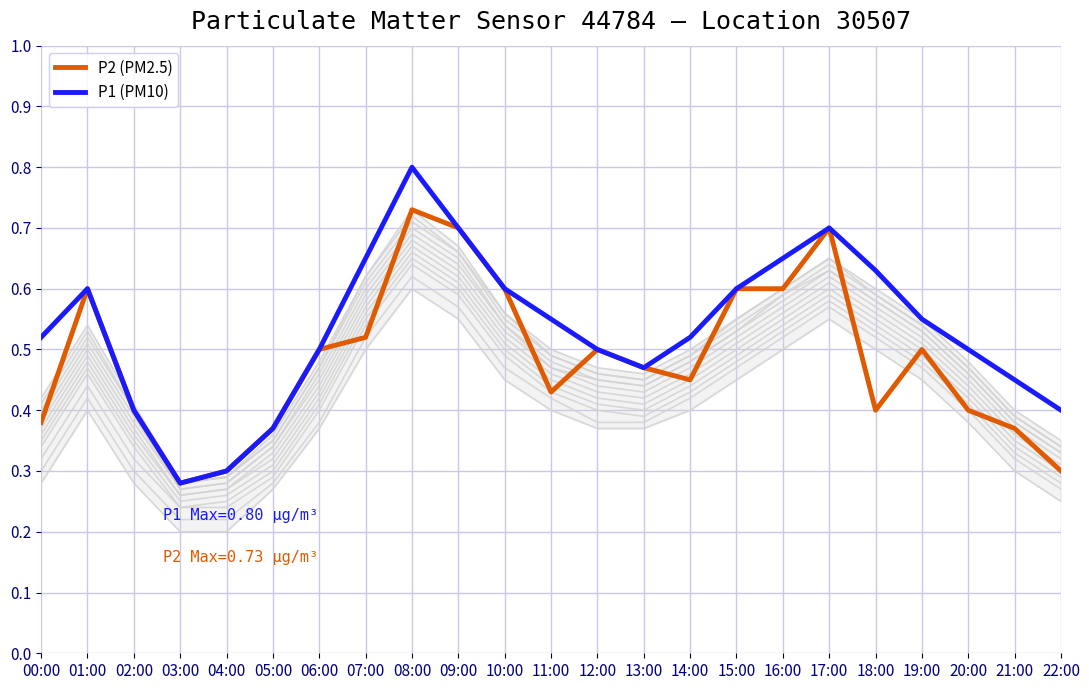

At which label does P2 (PM2.5) reach its peak?

08:00